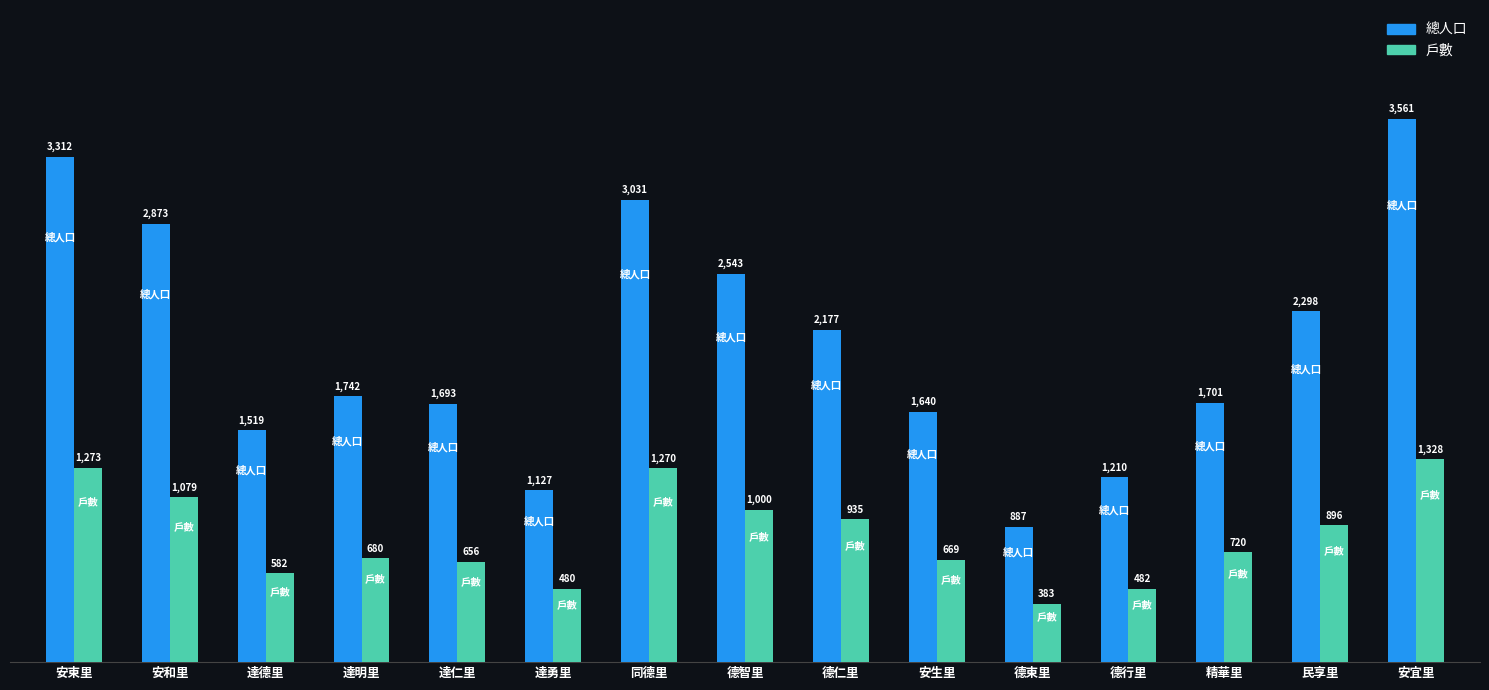

What position from the left is 達仁里?

5